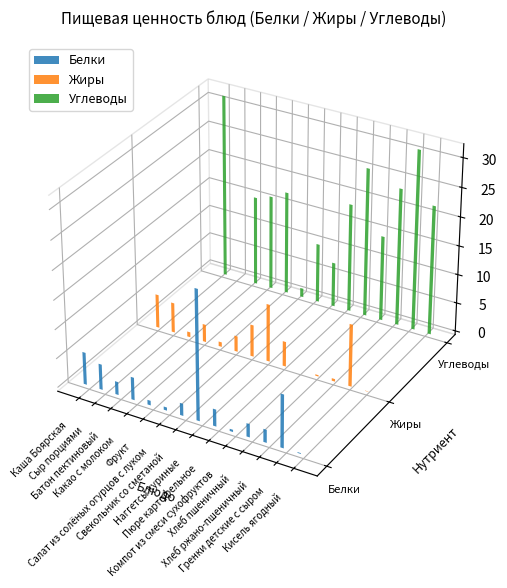

What are all the series names shown in the legend?

Белки, Жиры, Углеводы